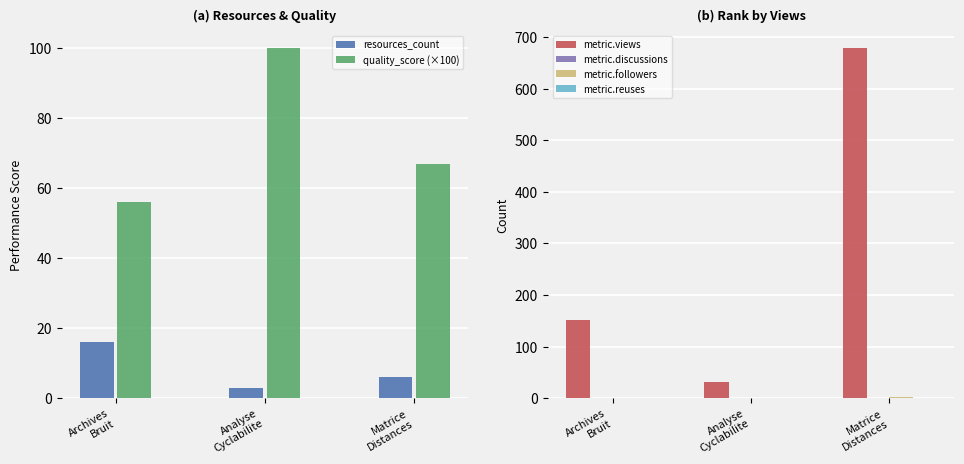

Which series has the widest spread of values?

metric.views